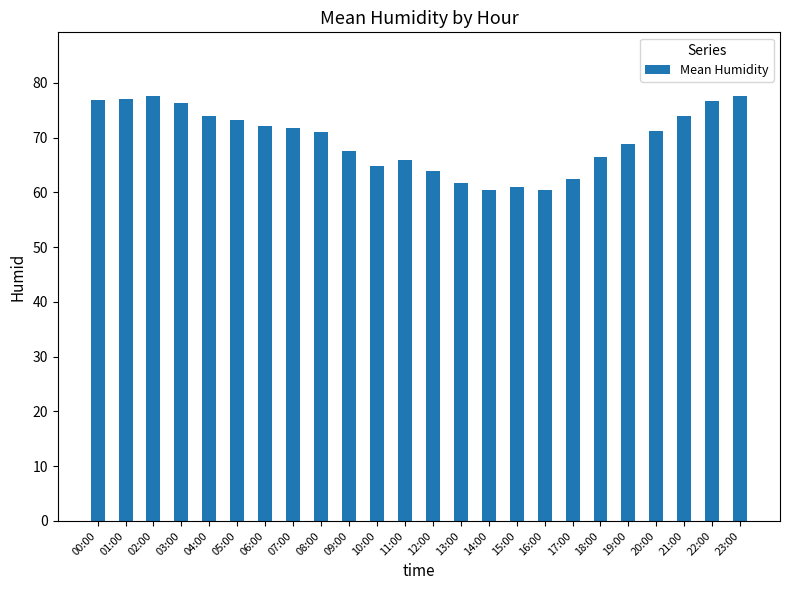

What is the minimum value shown in the chart?

60.4